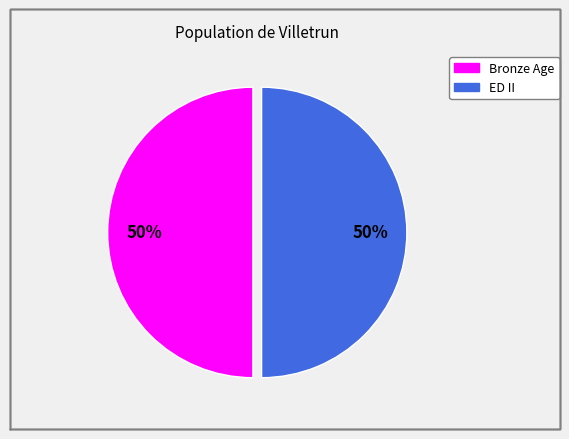

How many segments does this pie chart have?

2